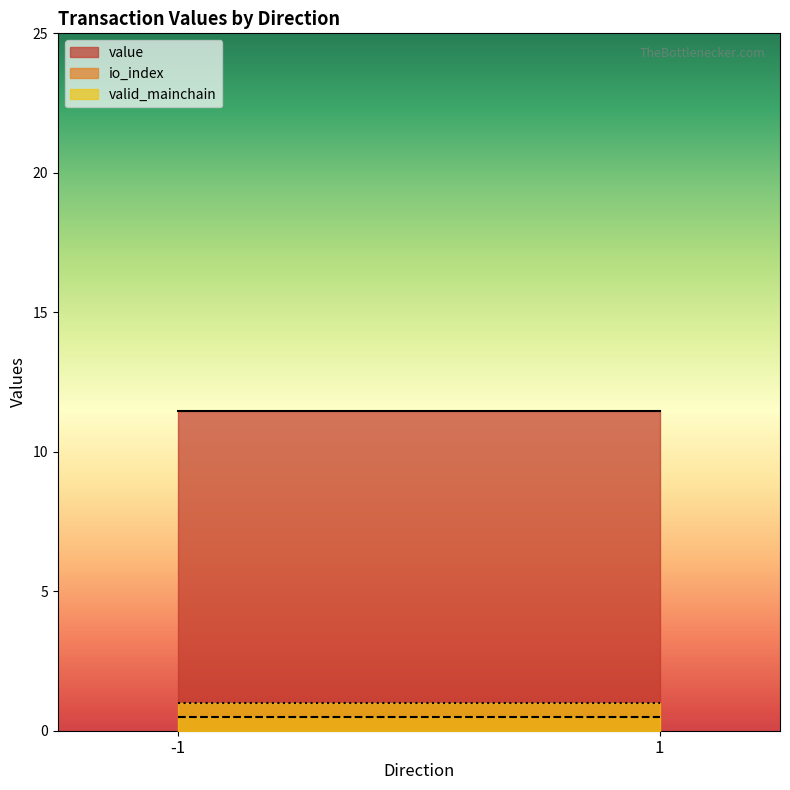

Reading left to right, what are all the values shown in this chart?

value: -1=11.4	1=11.4
io_index: -1=0.5	1=0.5
valid_mainchain: -1=1.0	1=1.0